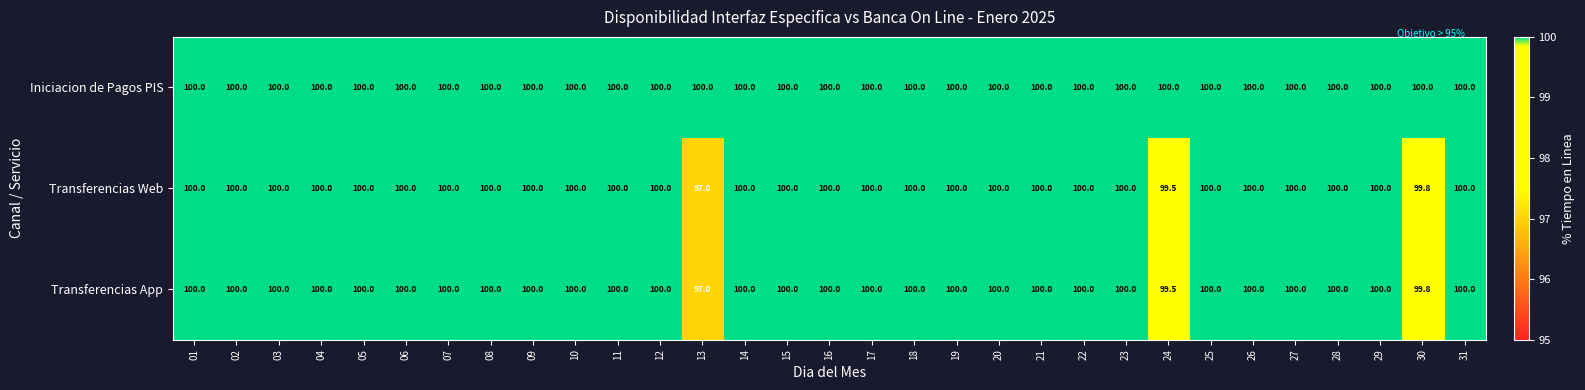

What is the total value across all series at 08?

300.0